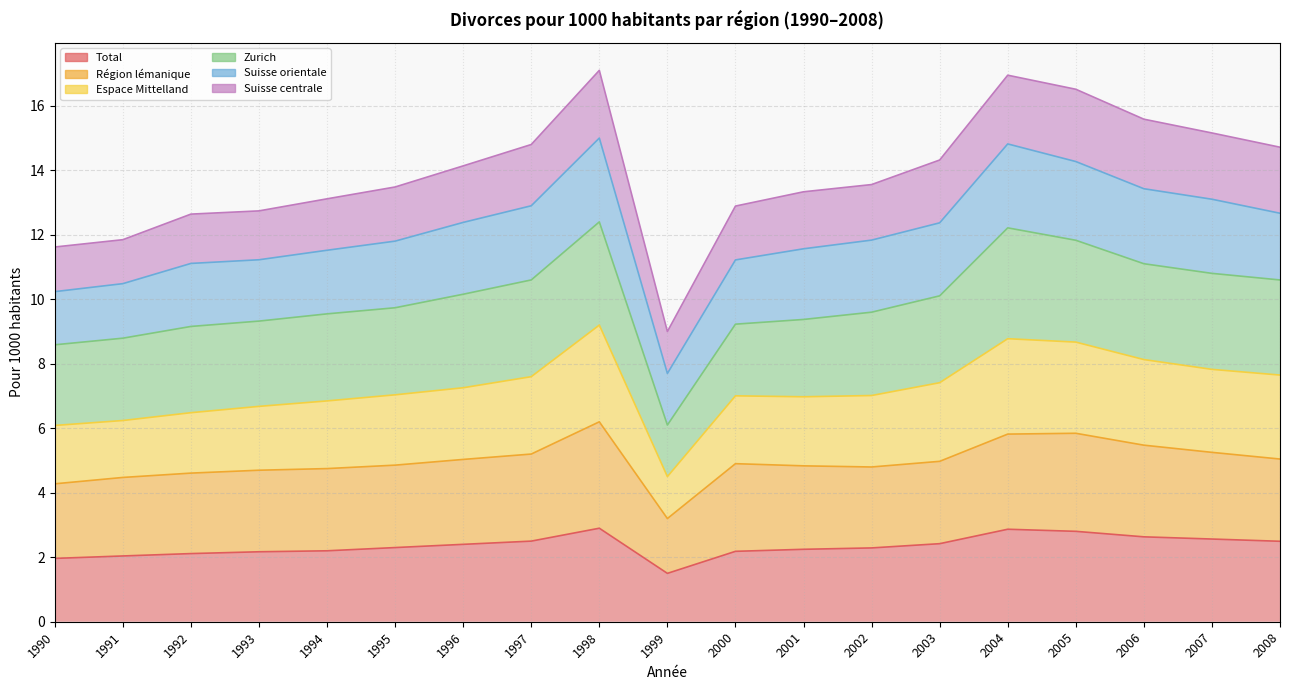

Between 1998 and 2003, which is larger?

1998